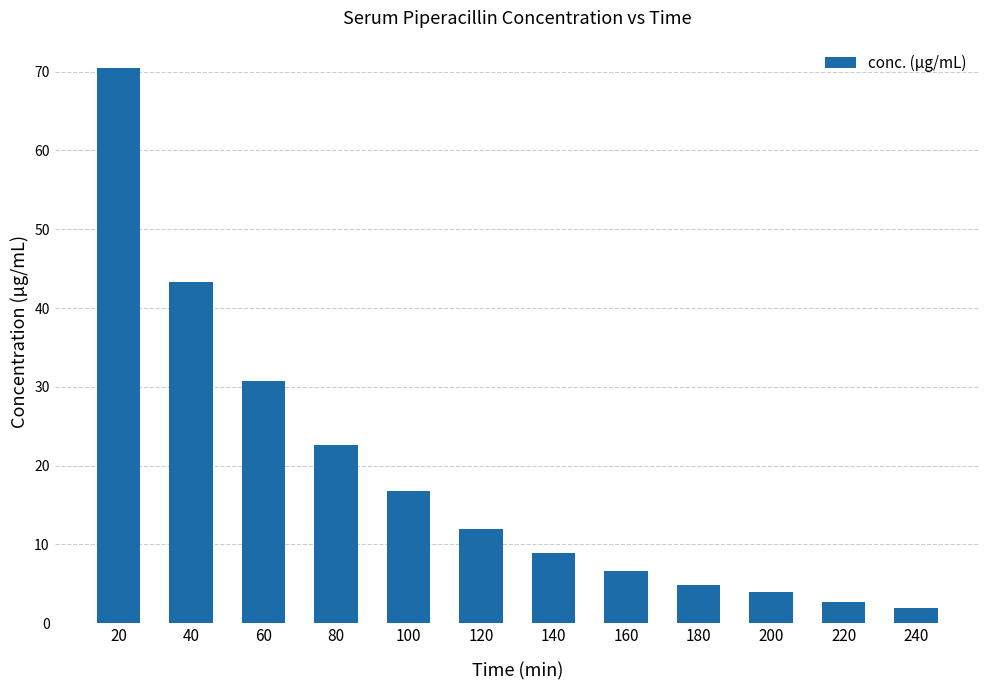

Which has a higher value, 120 or 180?

120